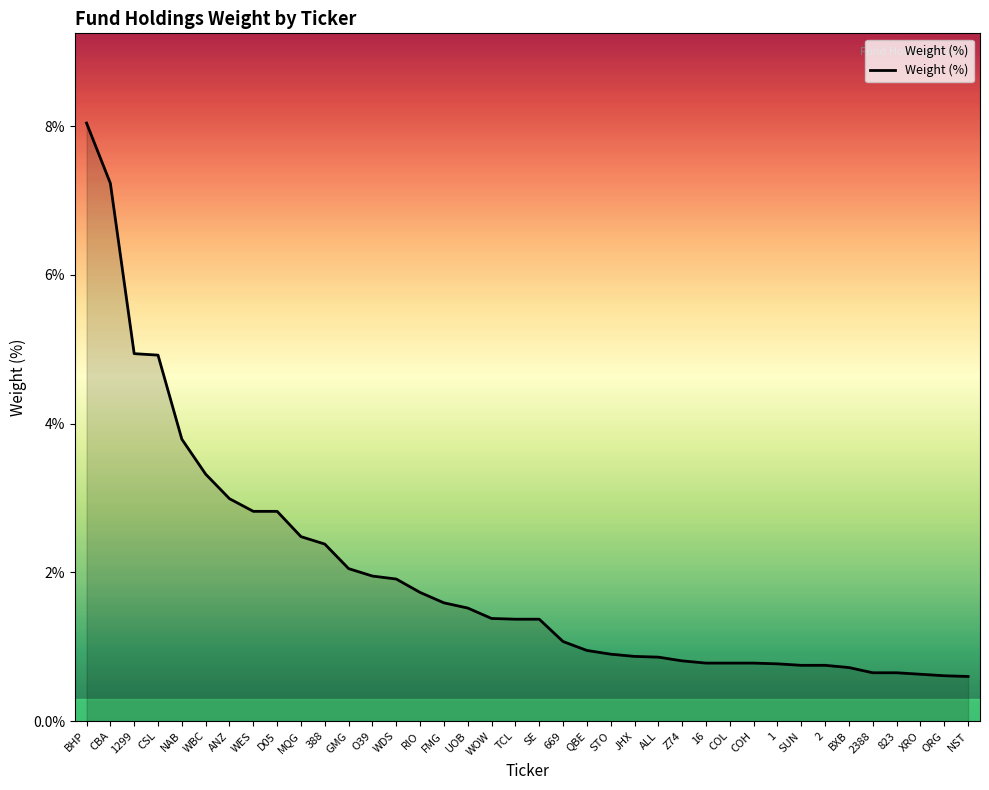

How many distinct data groups are displayed?

1